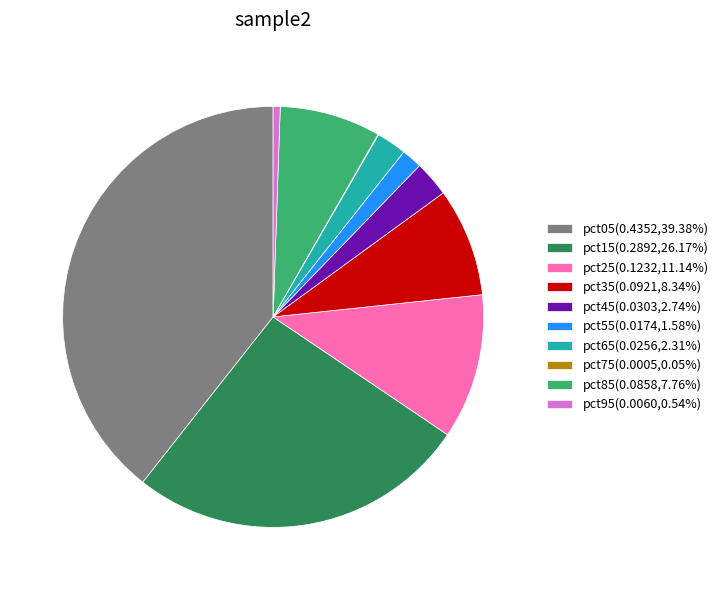

Do pct65(0.0256,2.31%) and pct05(0.4352,39.38%) together represent more than half of the pie?

No